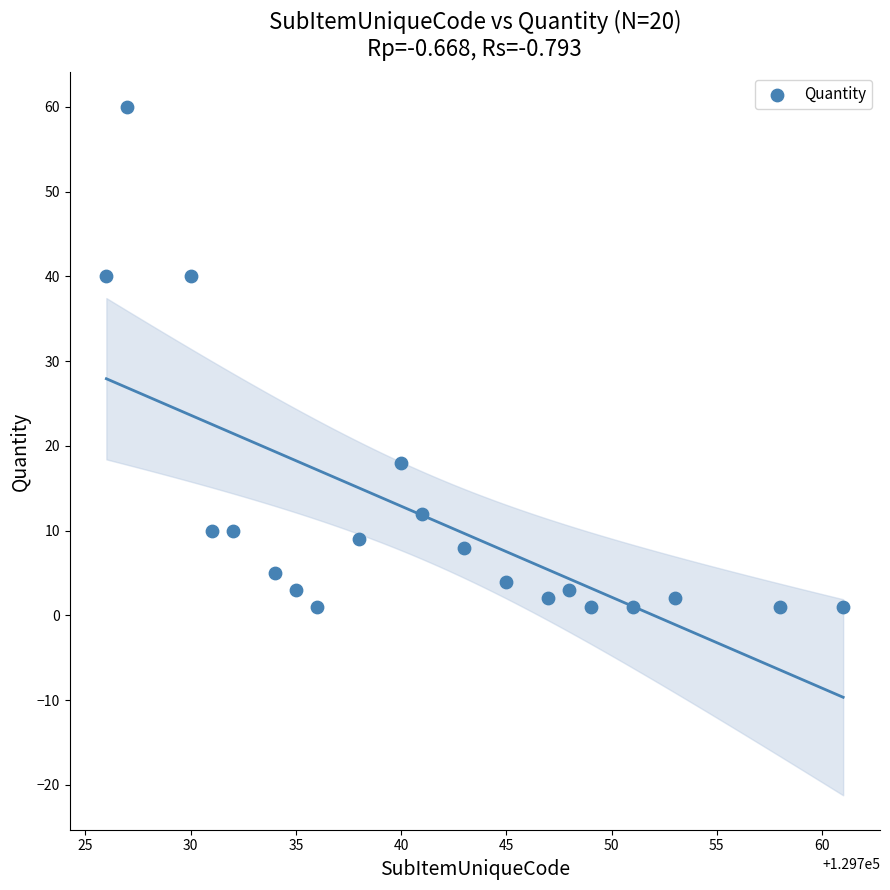

What is the range of X values (max minus min)?

35